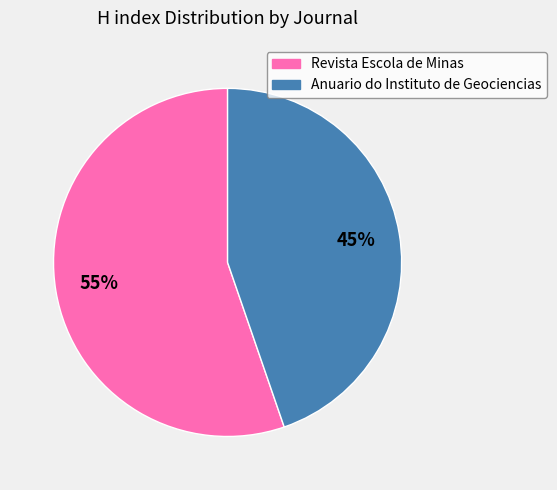

Between Revista Escola de Minas and Anuario do Instituto de Geociencias, which is larger?

Revista Escola de Minas